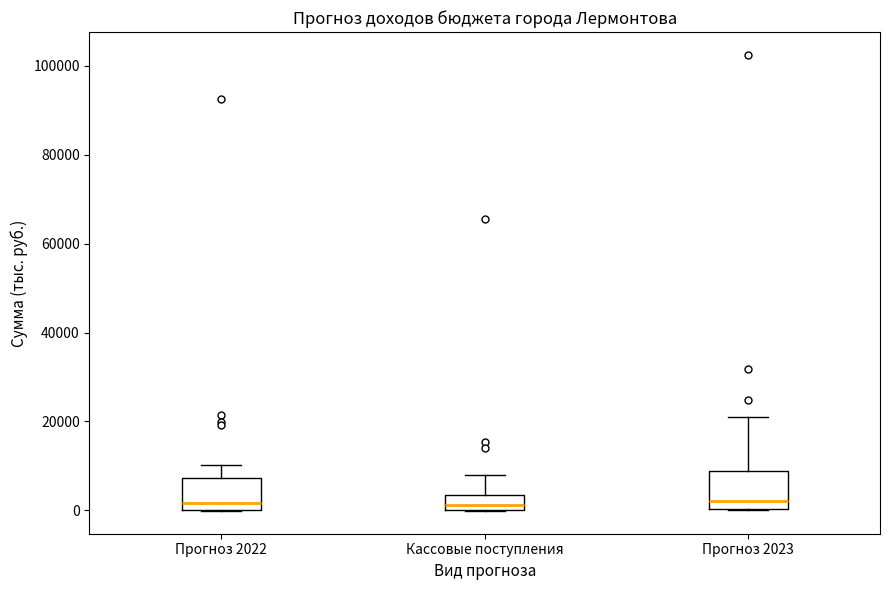

Where is the lower edge of the box for Кассовые поступления on the y-axis? The values are not printed on the chart, so give them approximately, as read against the axis.

0